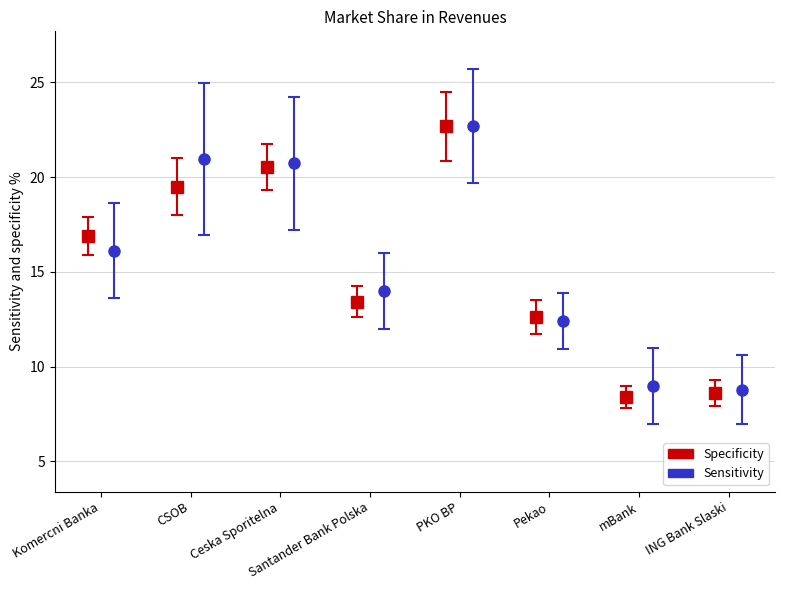

Count the number of categories in the chart.

8